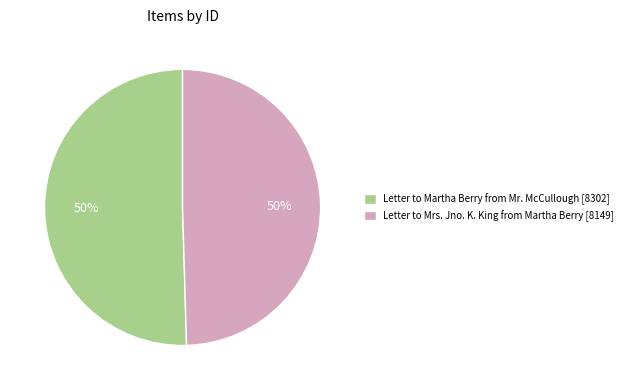

How many slices are in this pie chart?

2